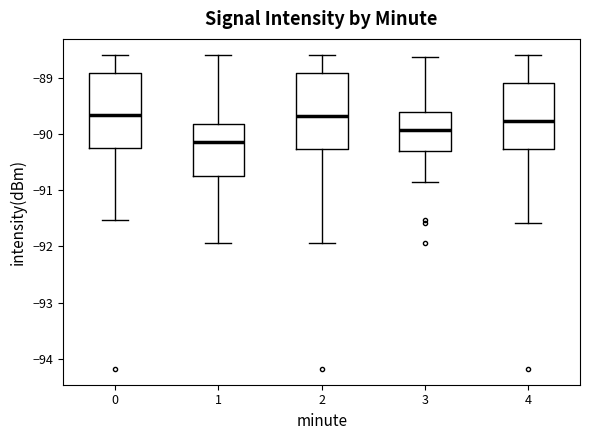

Reading left to right, transcribe this box plot: for each box, give where its median line is, the range the box spans, and where its two whiskers end, as read against the y-axis. The values are not printed on the chart, so give them approximately, as read against the axis.

0: median -89.7, box -90.2 to -88.9, whiskers -91.5 to -88.6
1: median -90.1, box -90.7 to -89.8, whiskers -91.9 to -88.6
2: median -89.7, box -90.3 to -88.9, whiskers -91.9 to -88.6
3: median -89.9, box -90.3 to -89.6, whiskers -90.9 to -88.6
4: median -89.8, box -90.3 to -89.1, whiskers -91.6 to -88.6